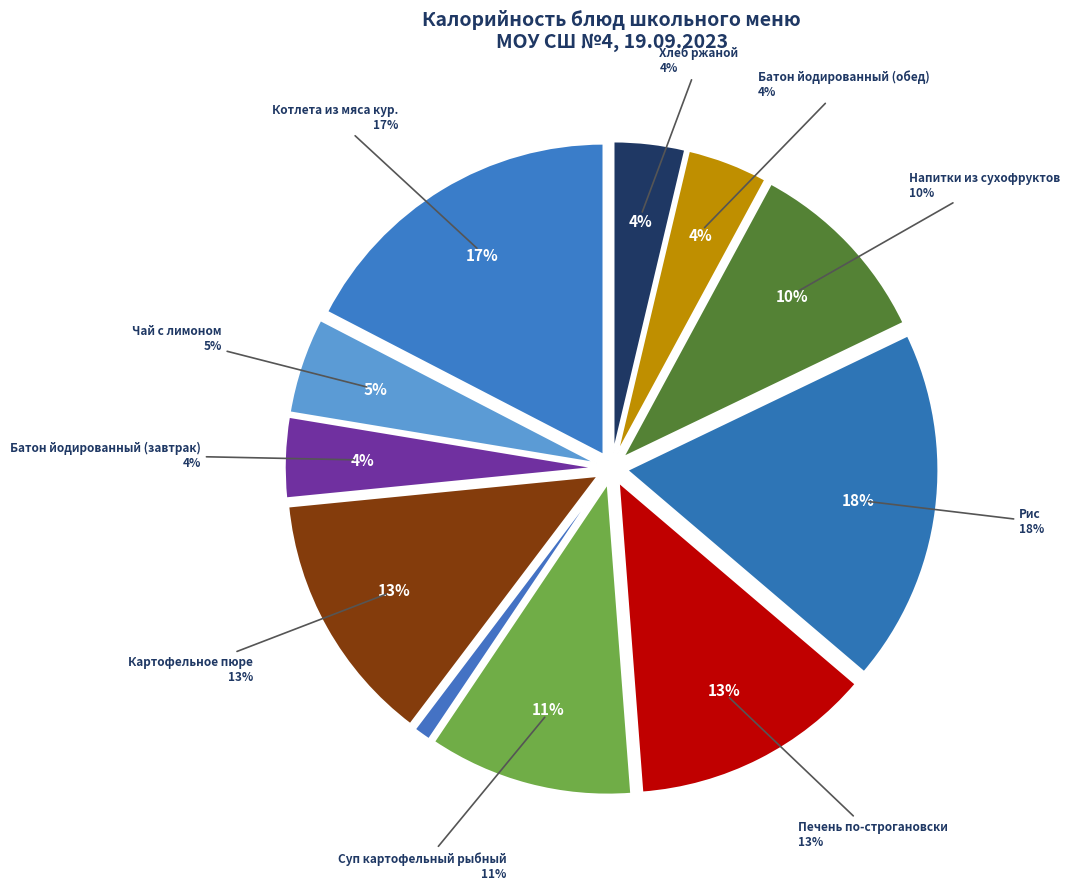

What is the ratio of the value at Батон йодированный (обед) to the value at Напитки из сухофруктов?

0.4